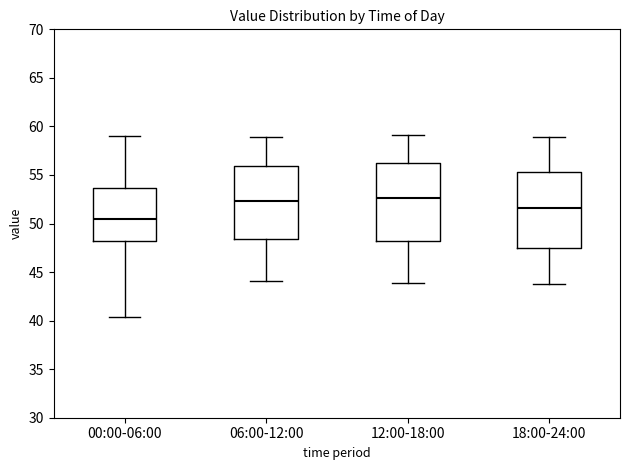

Reading left to right, read every box against the y-axis: the position of its median line, the range the box covers, and the ends of its whiskers. The values are not printed on the chart, so give them approximately, as read against the axis.

00:00-06:00: median 50.5, box 48.0 to 53.5, whiskers 40.5 to 59.0
06:00-12:00: median 52.5, box 48.5 to 56.0, whiskers 44.0 to 59.0
12:00-18:00: median 52.5, box 48.0 to 56.5, whiskers 44.0 to 59.0
18:00-24:00: median 51.5, box 47.5 to 55.5, whiskers 44.0 to 59.0